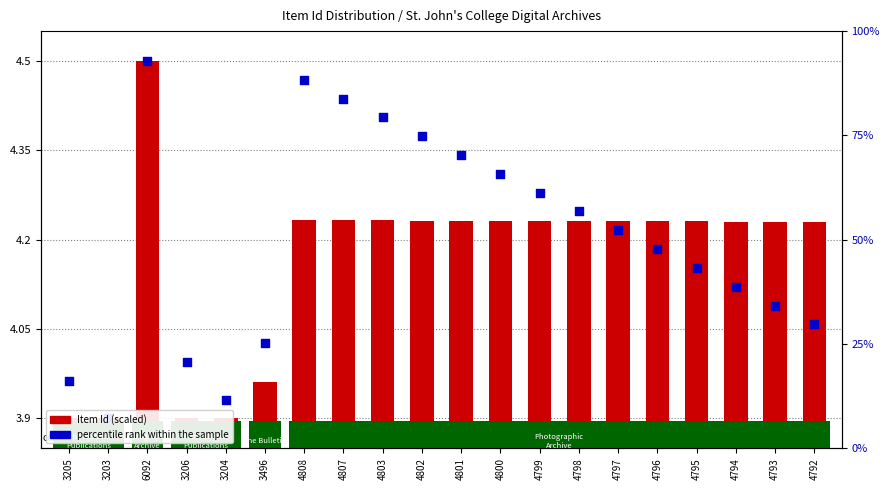

Which series contains the lowest Y value?

Item Id (scaled)